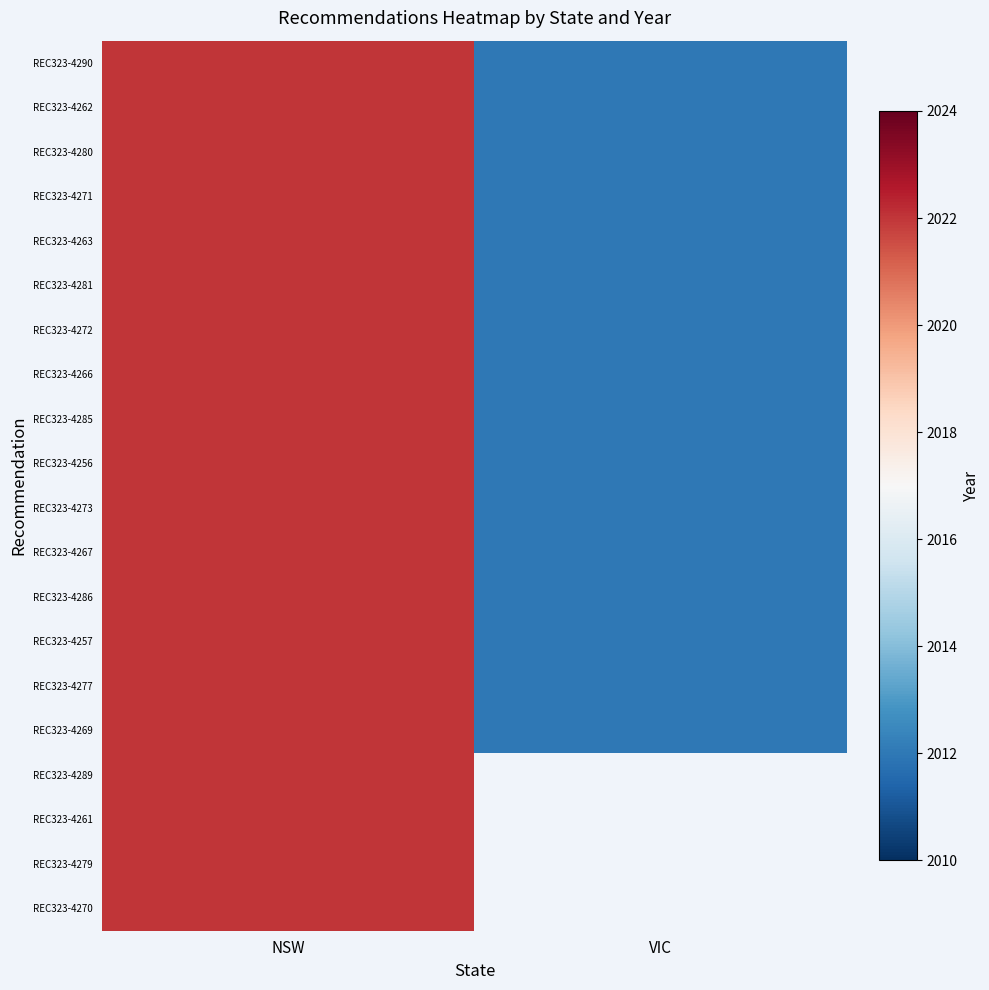

List the series in order of their peak value, highest first.

REC323-4290, REC323-4262, REC323-4280, REC323-4271, REC323-4263, REC323-4281, REC323-4272, REC323-4266, REC323-4285, REC323-4256, REC323-4273, REC323-4267, REC323-4286, REC323-4257, REC323-4277, REC323-4269, REC323-4289, REC323-4261, REC323-4279, REC323-4270